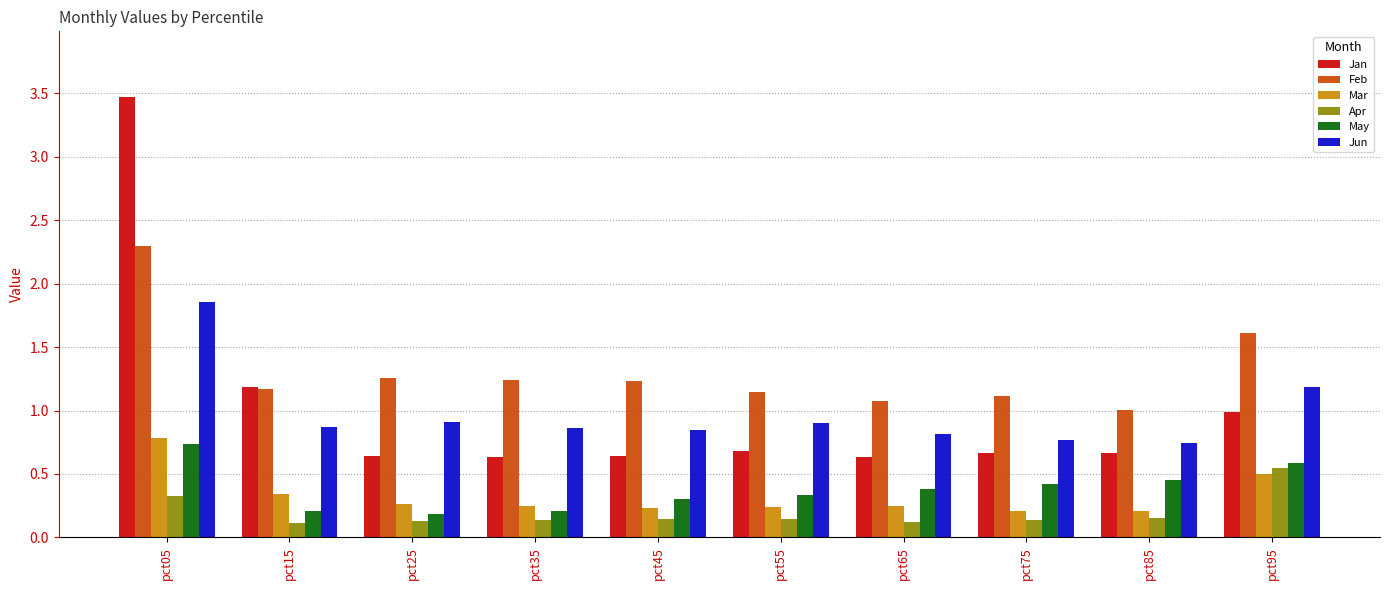

True or false: Jun has a value of 1.1 at pct85.

False